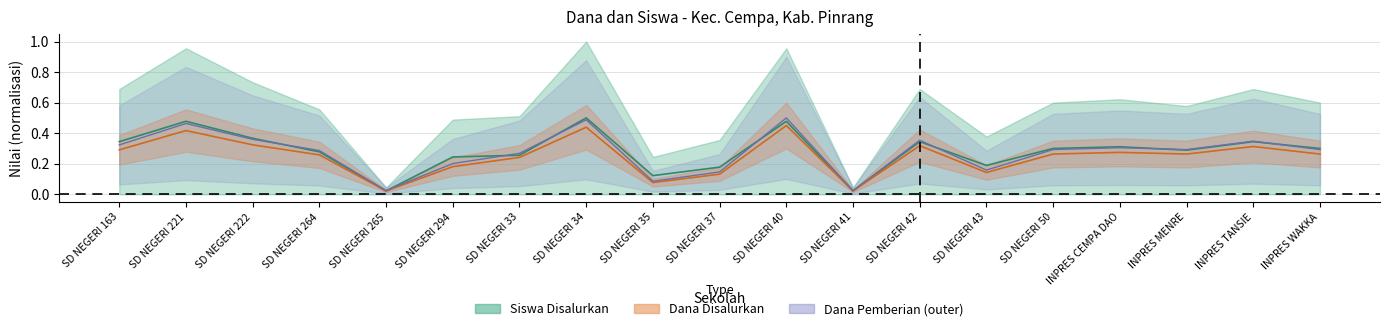

The Dana Disalurkan series shows 0.2 at SD NEGERI 43. True or false?

False